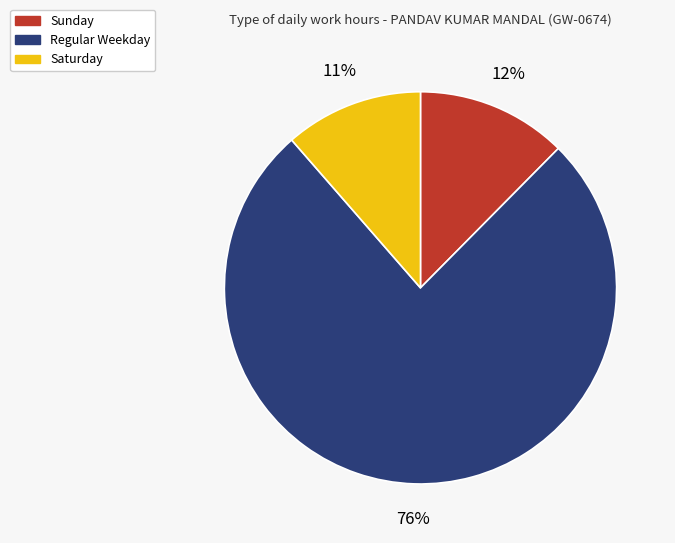

Is there a majority slice in this chart?

Yes